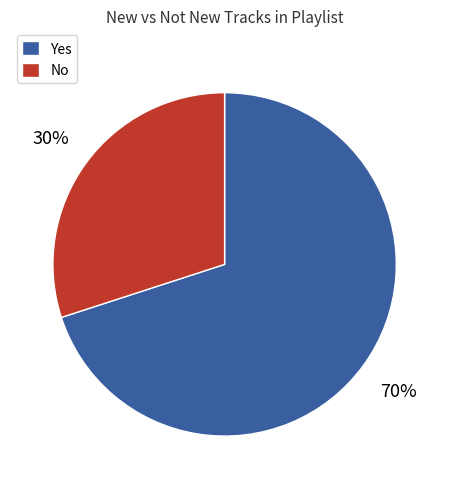

The Yes slice represents 70% of the pie. True or false?

True